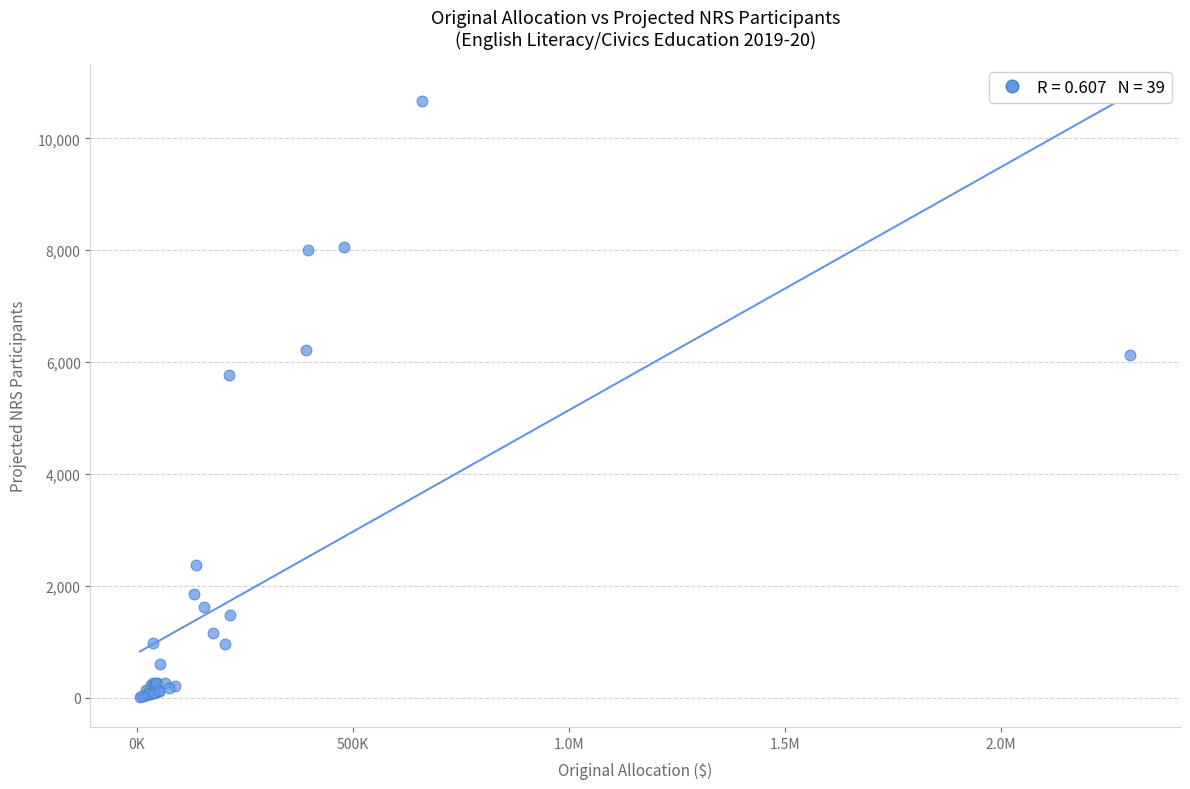

What Y value in the scatter plot is closest to 5342?

5775